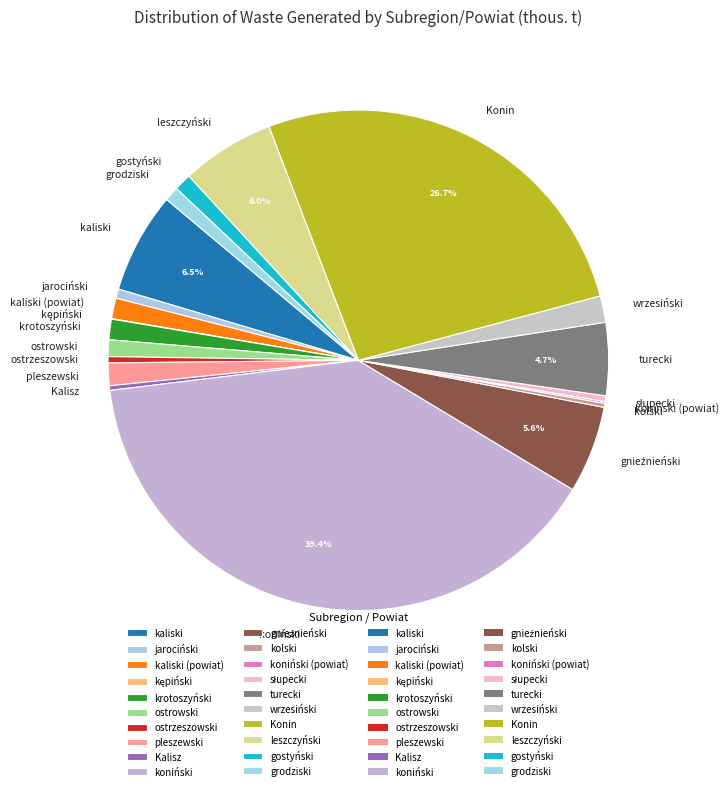

Which category has the biggest portion of the pie?

koniński